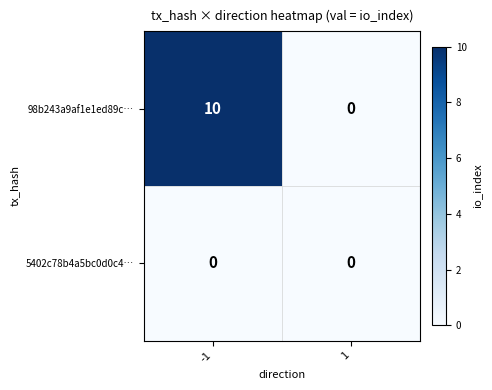

Which series has the largest range (max minus min)?

98b243a9af1e1ed89c…